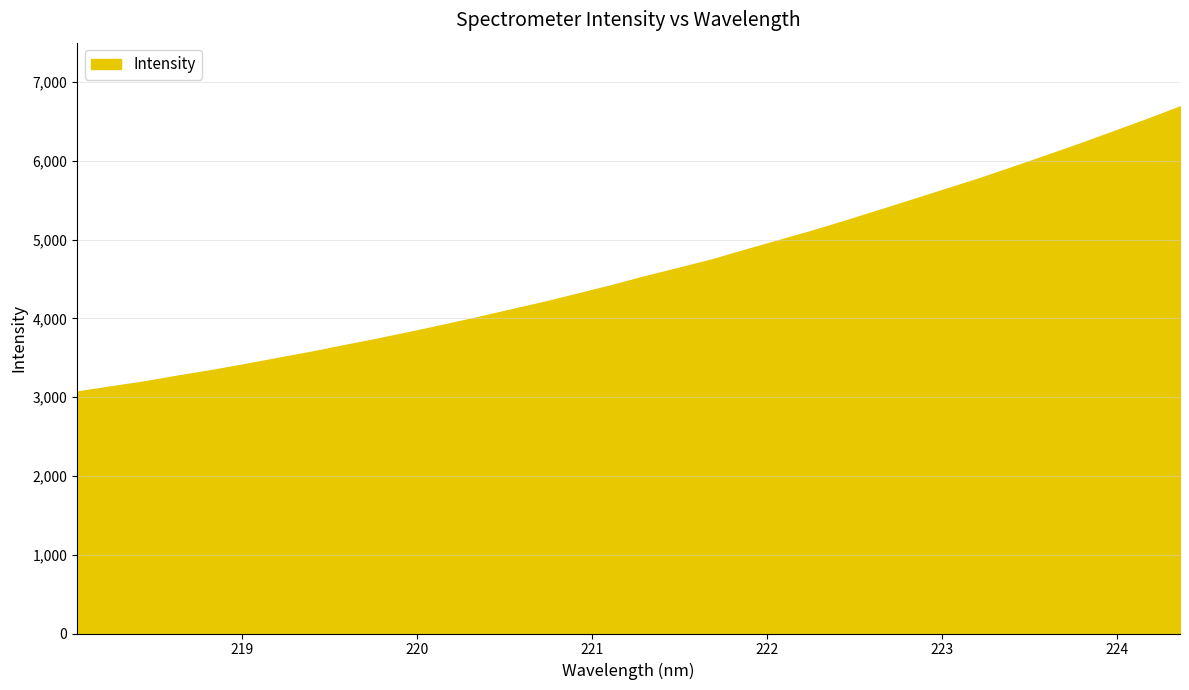

What is the smallest value displayed?

3071.2